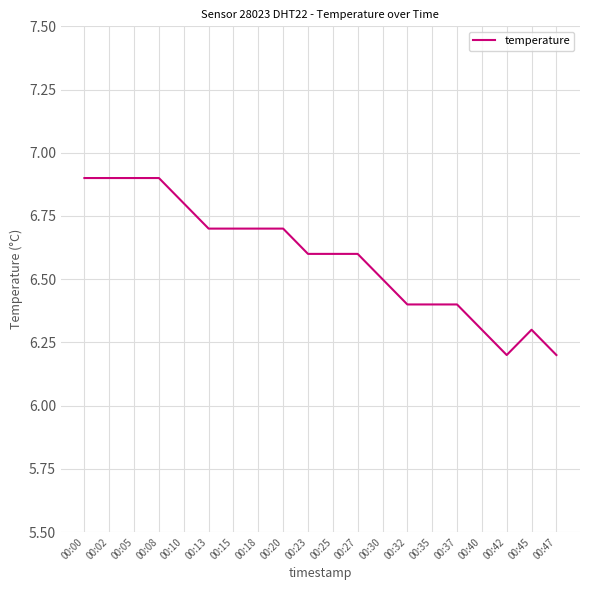

What is the minimum value shown in the chart?

6.2